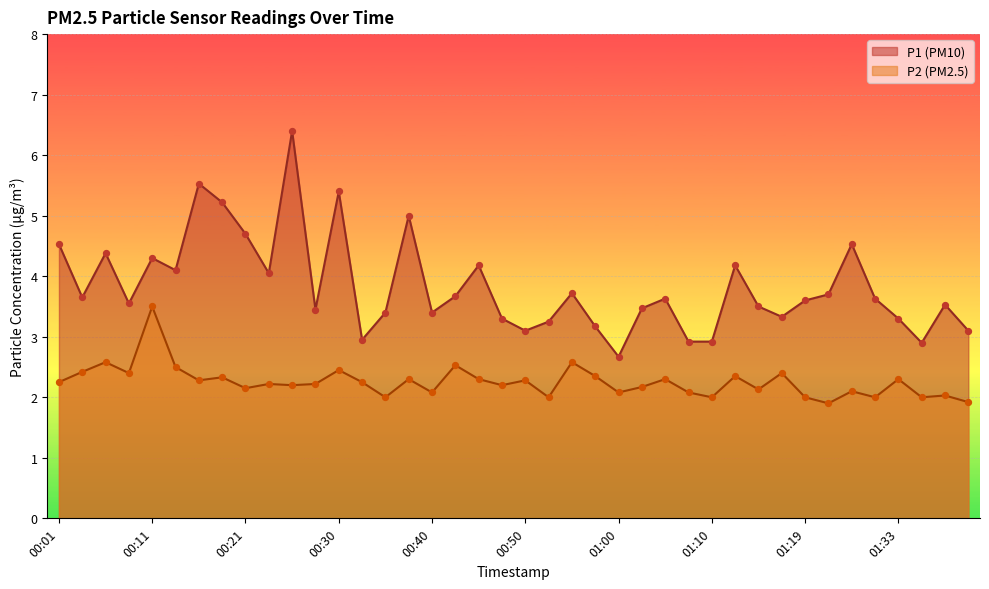

Which series has the largest total across all categories?

P1 (PM10)